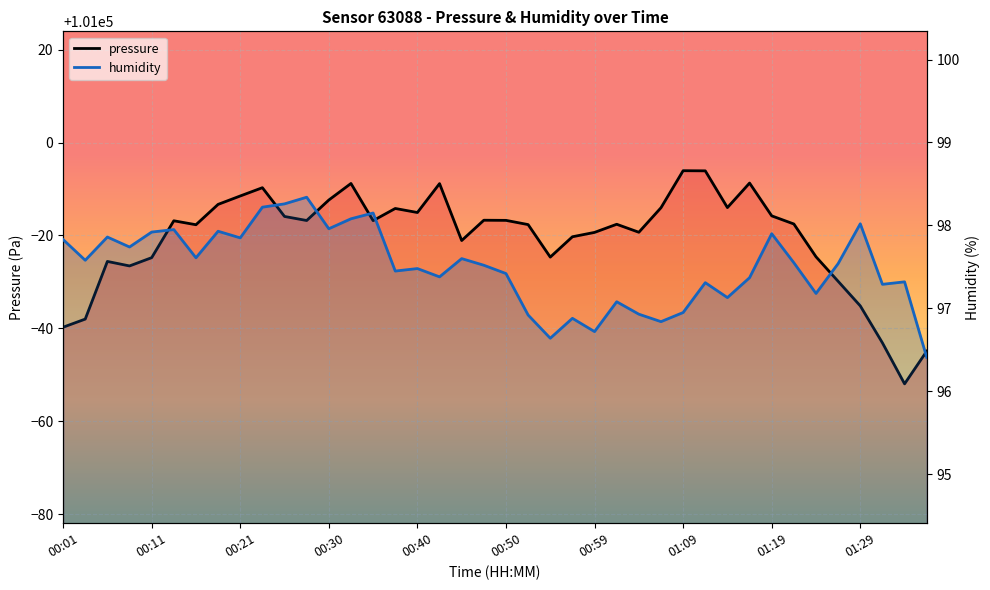

What is the difference between the maximum and minimum values in the pressure series?

45.9